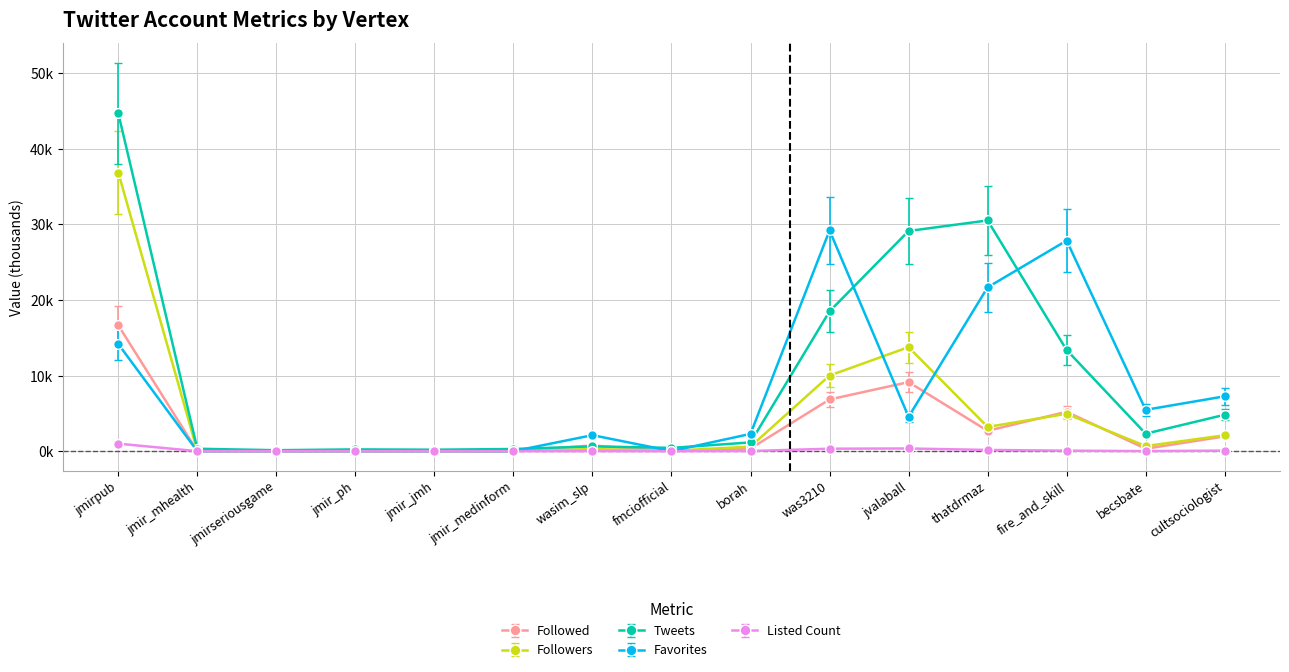

True or false: Tweets has a value of 0.6 at jmir_mhealth.

False